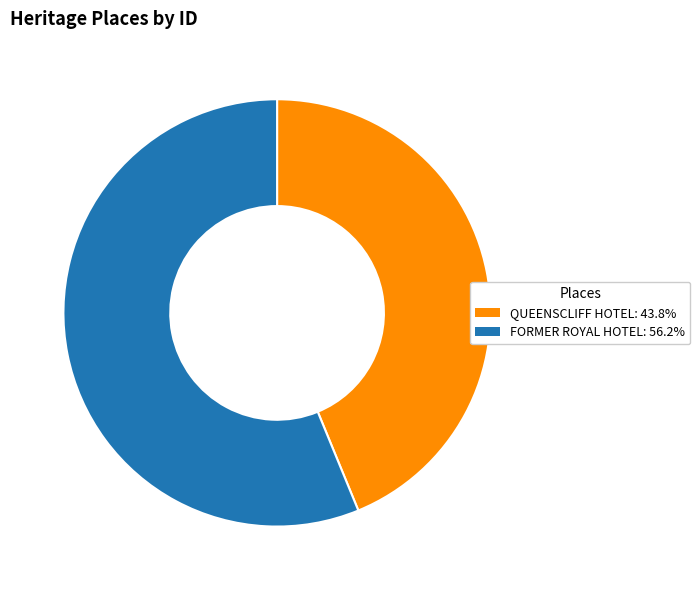

Rank the categories by value from highest to lowest.

FORMER ROYAL HOTEL, QUEENSCLIFF HOTEL